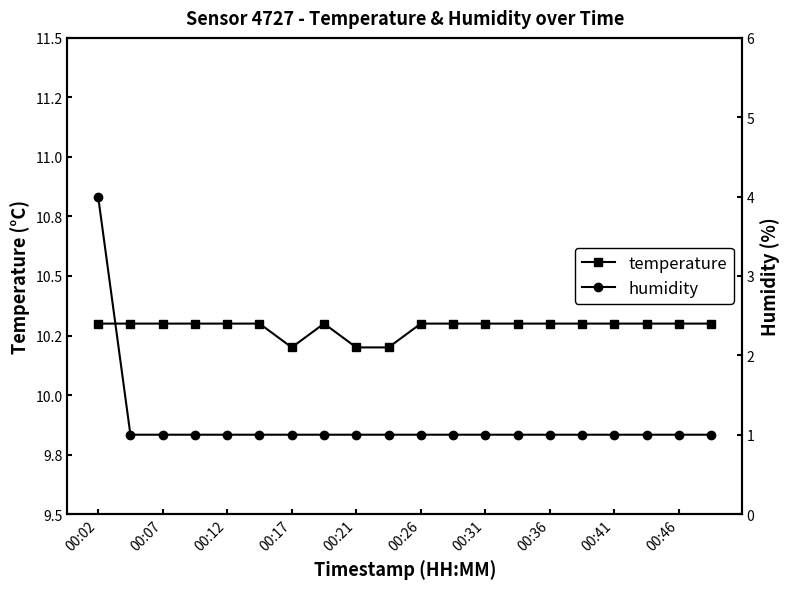

True or false: humidity and temperature cross at least once.

False